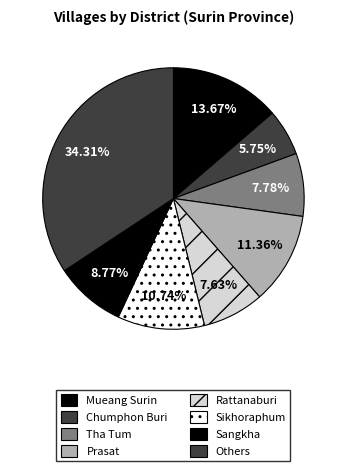

How many slices are in this pie chart?

8